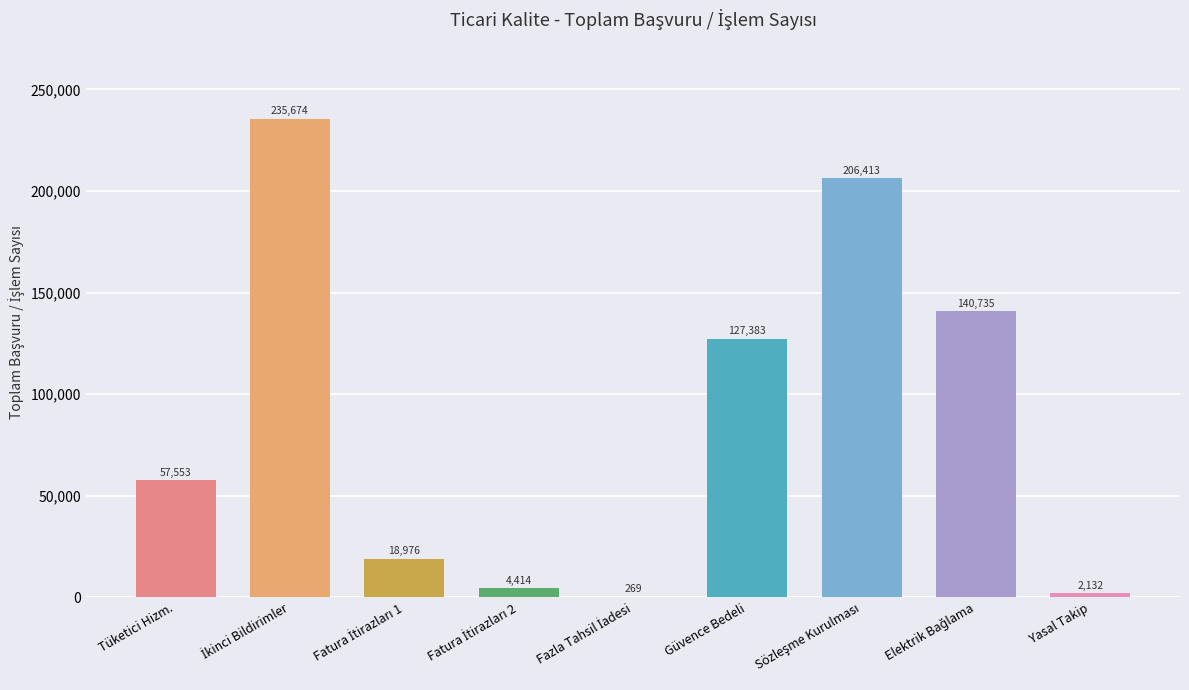

What is the difference between the values at 10 4 and 10 5?

127114